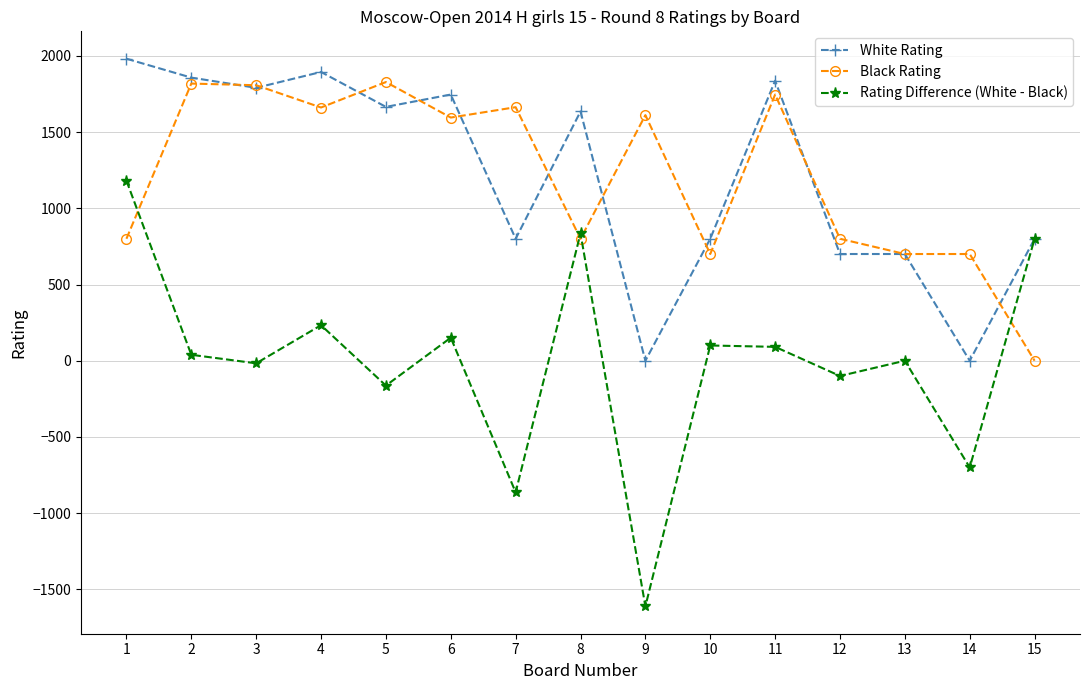

What are all the series names shown in the legend?

White Rating, Black Rating, Rating Difference (White - Black)